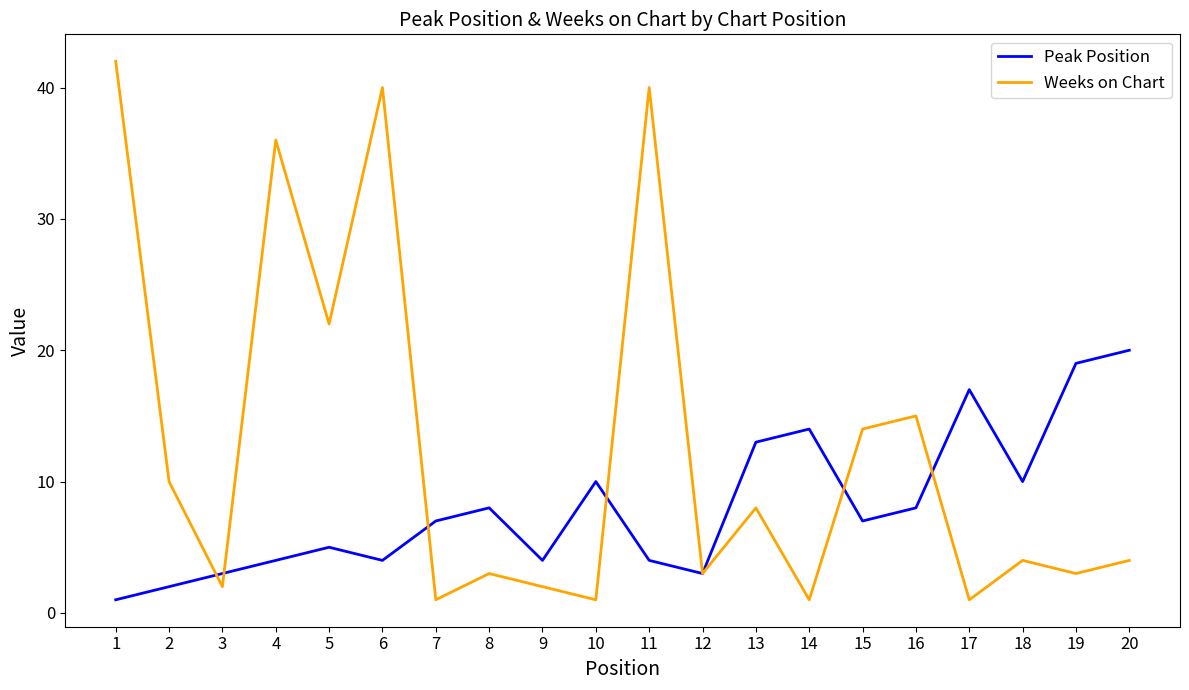

What is the approximate value of Peak Position at 16?

8